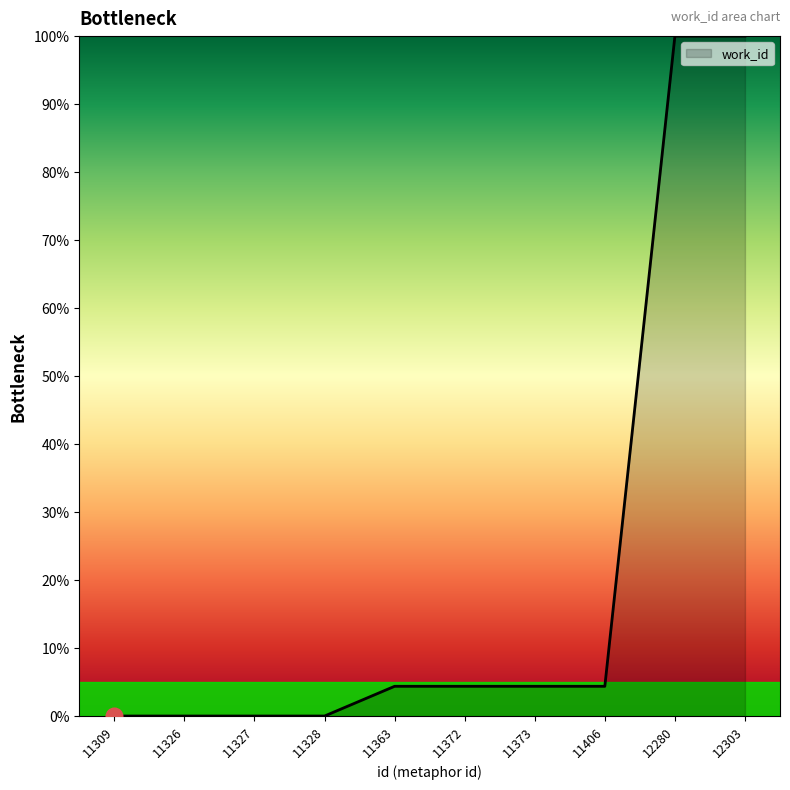

What is the maximum value shown in the chart?

100.0